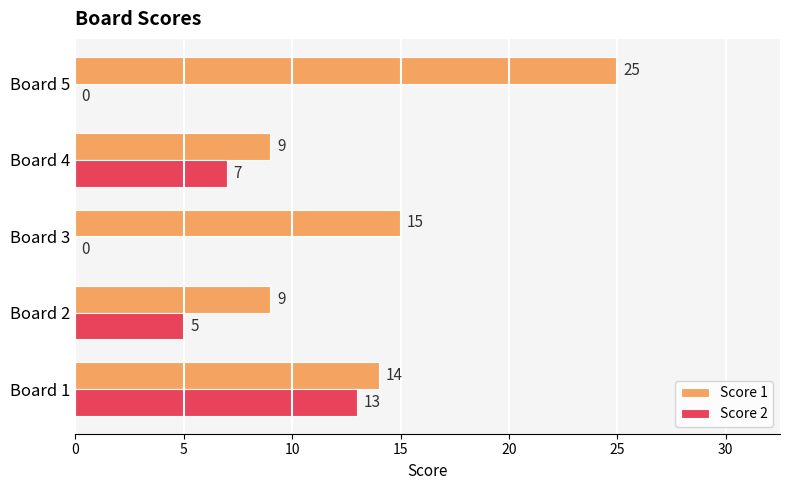

Between Board 2 and Board 3, which series saw the biggest shift?

Score 1